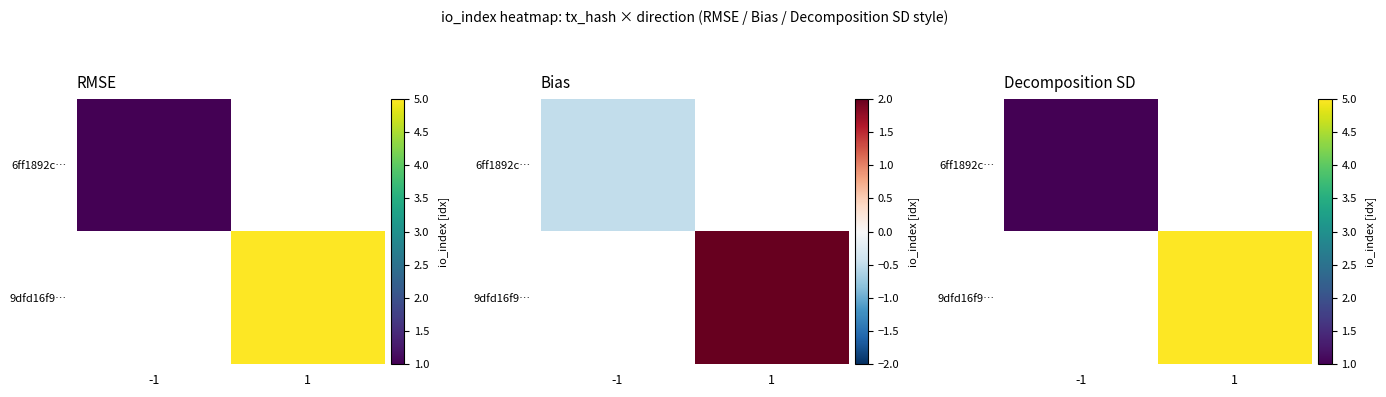

Which series has the largest total across all categories?

9dfd16f9…